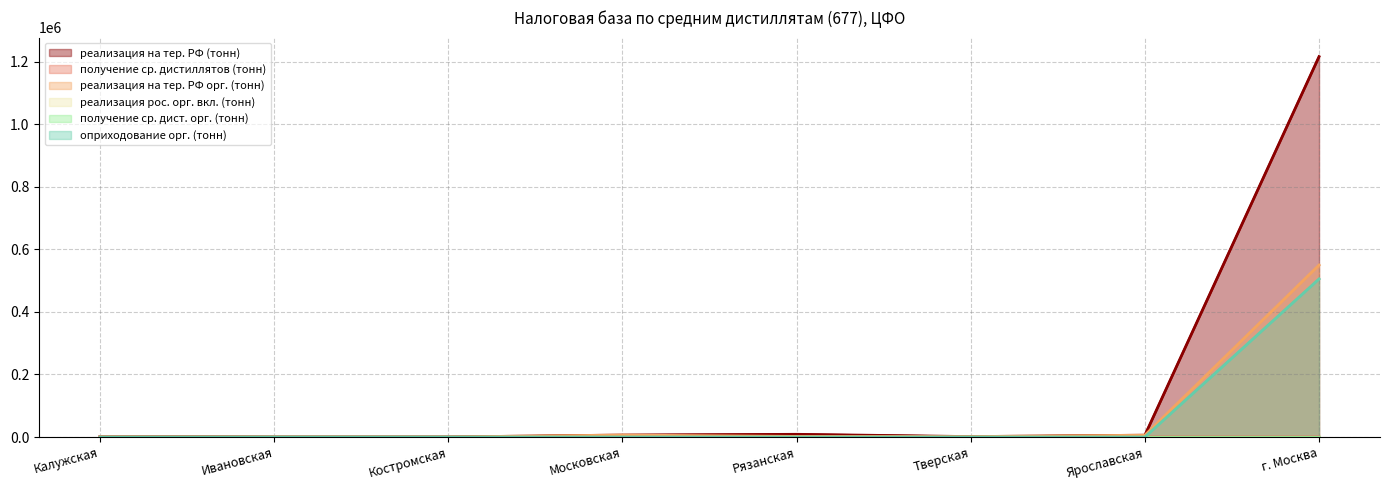

What is the difference between the maximum and minimum values in the получение ср. дистиллятов (тонн) series?

1620